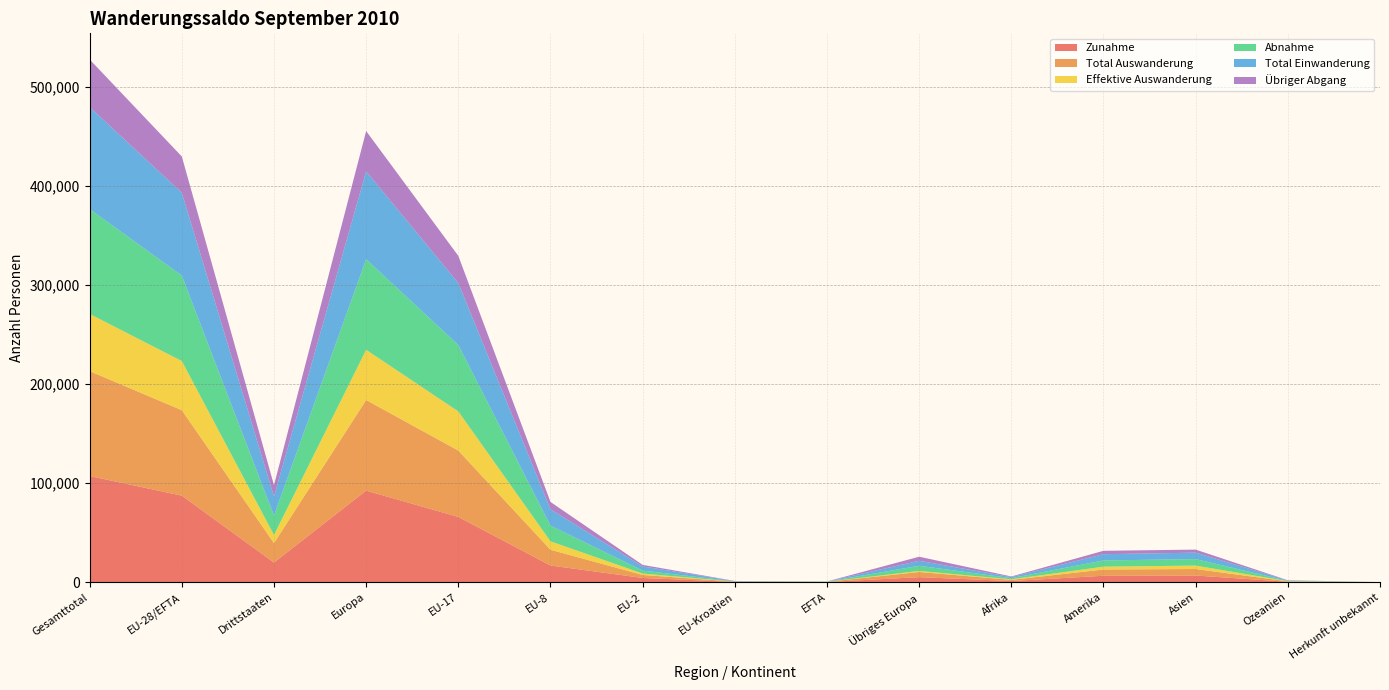

Reading left to right, transcribe all the data shown in this chart.

Zunahme: 107080	87289	19791	92364	65823	16817	4243	252	154	5075	1142	6469	6706	392	7
Total Auswanderung: 105824	86223	19601	91416	66950	15886	3006	236	145	5193	1169	6290	6550	389	10
Effektive Auswanderung: 57749	49587	8162	50664	39518	8493	1440	45	91	1077	556	2871	3466	190	2
Abnahme: 105824	86223	19601	91416	66950	15886	3006	236	145	5193	1169	6290	6550	389	10
Total Einwanderung: 102841	83550	19291	88568	62546	16447	4164	247	146	5018	1093	6299	6497	377	7
Übriger Abgang: 48075	36636	11439	40752	27432	7393	1566	191	54	4116	613	3419	3084	199	8